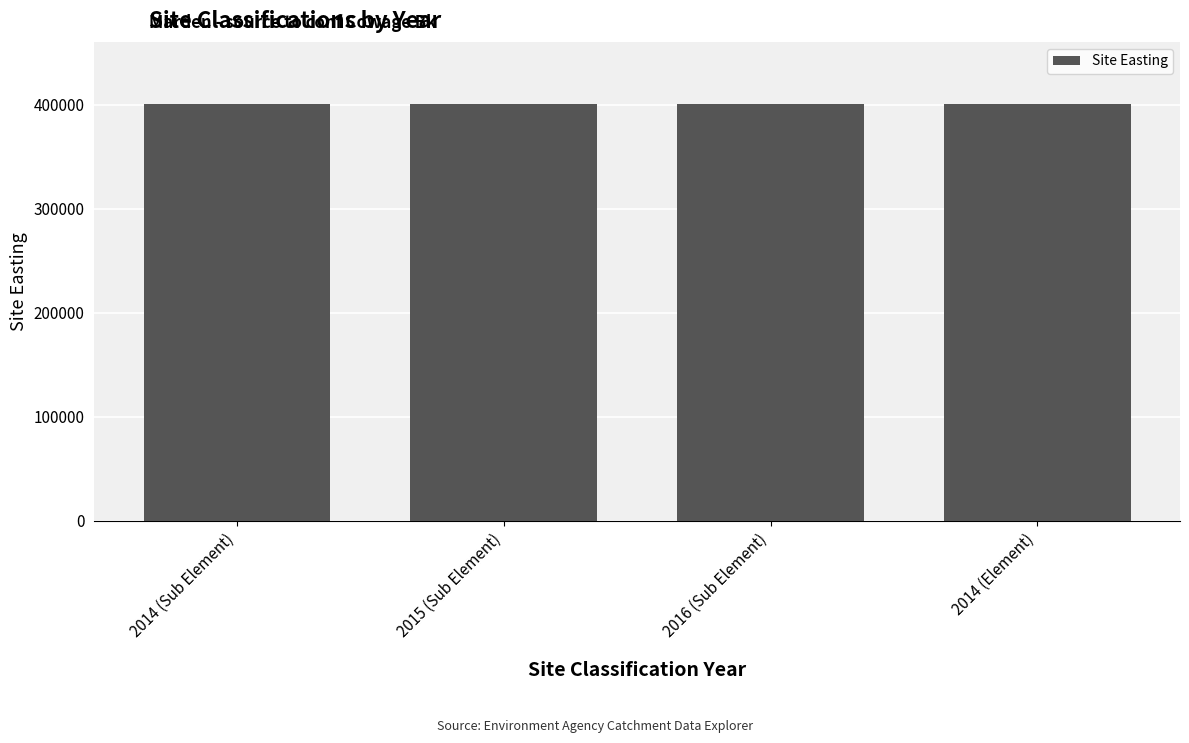

Between 2015 (Sub Element) and 2014 (Element), which is larger?

2015 (Sub Element)